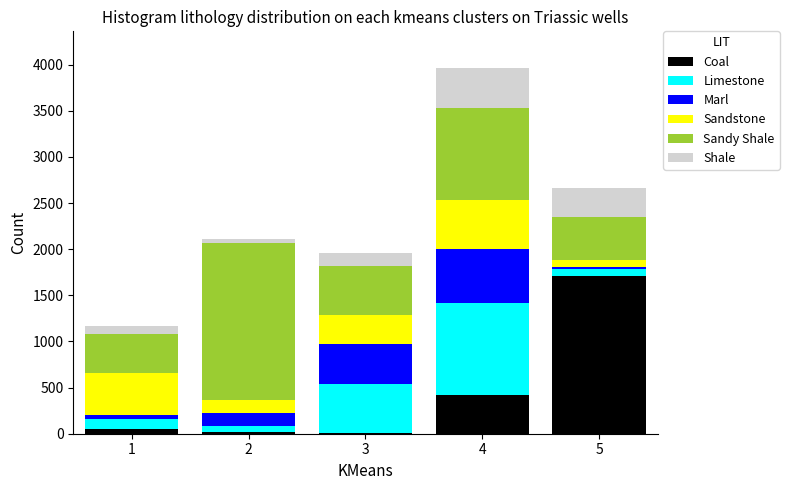

At which category is the sum across all series the highest?

4